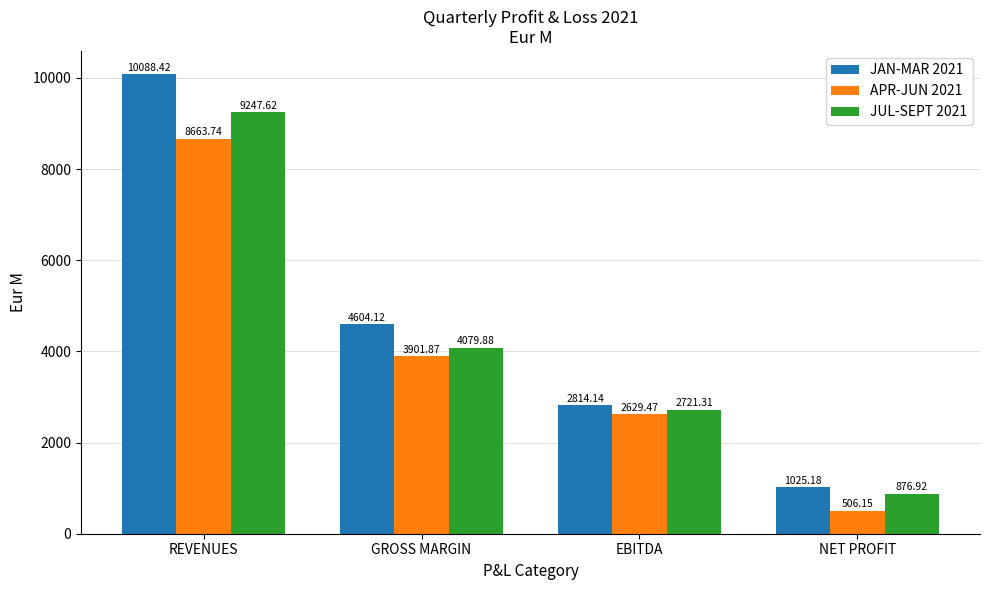

Which series has the largest total across all categories?

JAN-MAR 2021